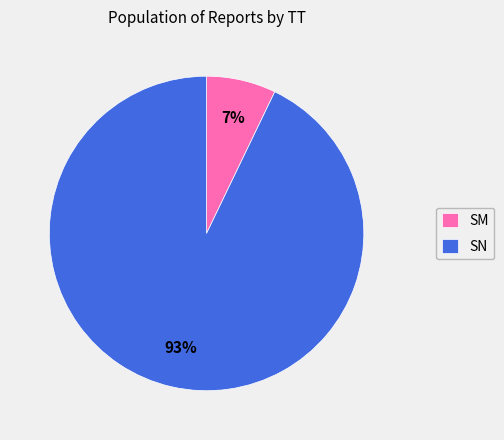

How many segments does this pie chart have?

2